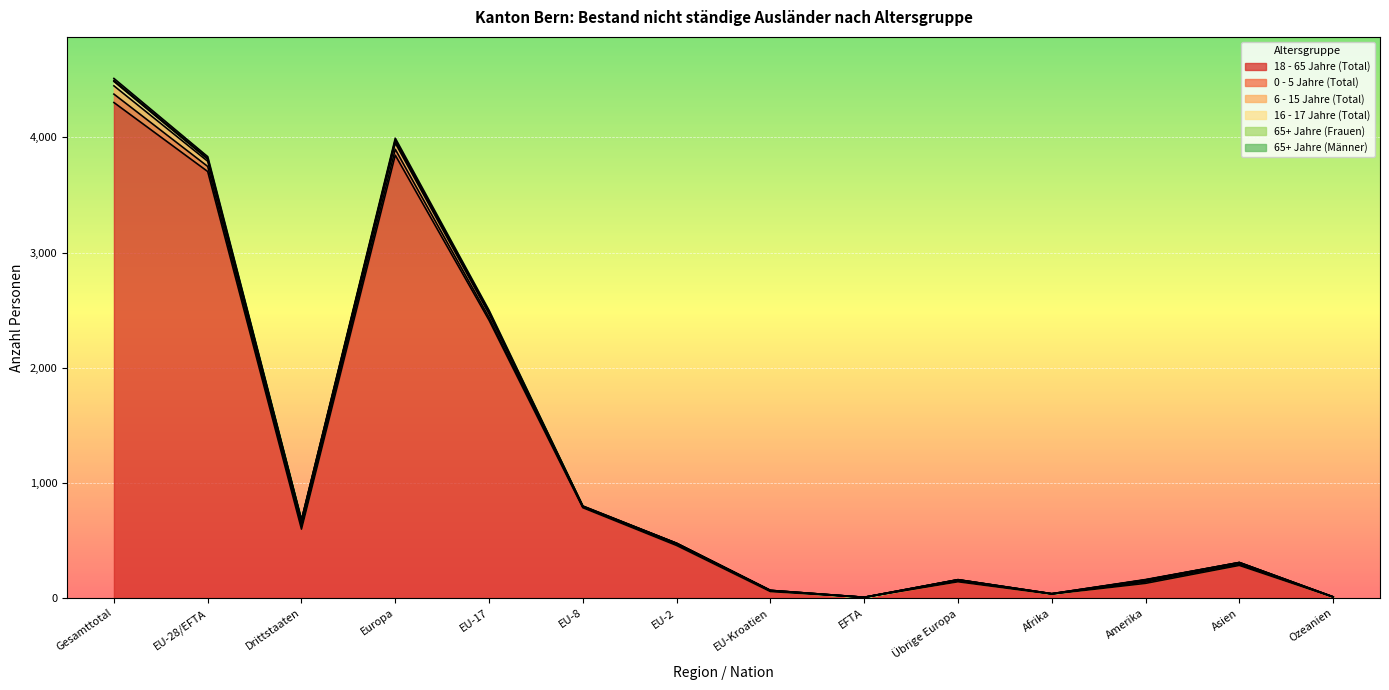

What is the smallest value displayed?

7